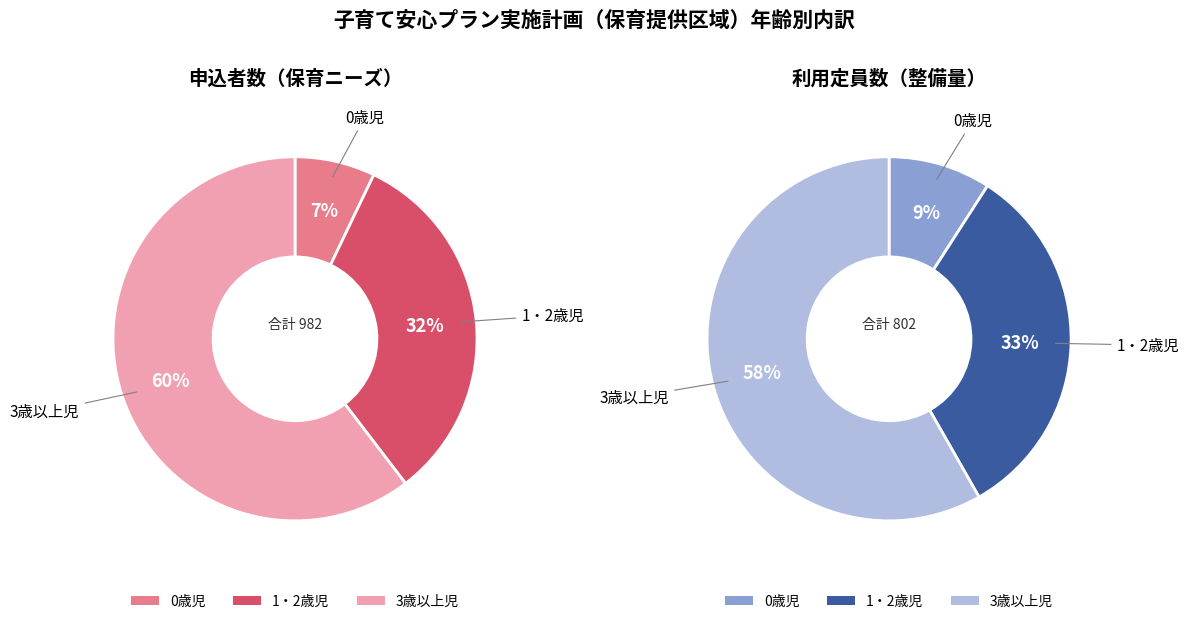

What percentage is the 0歳児 slice, to the nearest percent?

9%